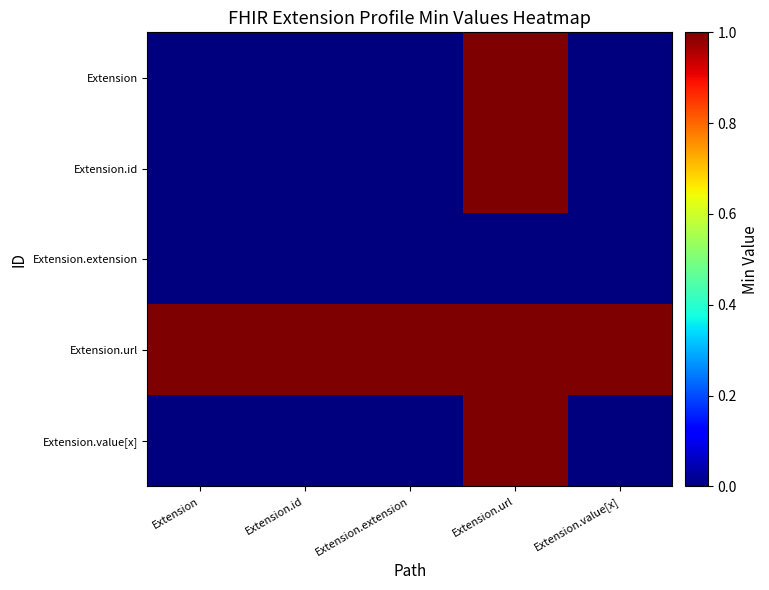

Reading left to right, transcribe all the data shown in this chart.

Extension: Extension=0	Extension.id=0	Extension.extension=0	Extension.url=1	Extension.value[x]=0
Extension.id: Extension=0	Extension.id=0	Extension.extension=0	Extension.url=1	Extension.value[x]=0
Extension.extension: Extension=0	Extension.id=0	Extension.extension=0	Extension.url=0	Extension.value[x]=0
Extension.url: Extension=1	Extension.id=1	Extension.extension=1	Extension.url=1	Extension.value[x]=1
Extension.value[x]: Extension=0	Extension.id=0	Extension.extension=0	Extension.url=1	Extension.value[x]=0